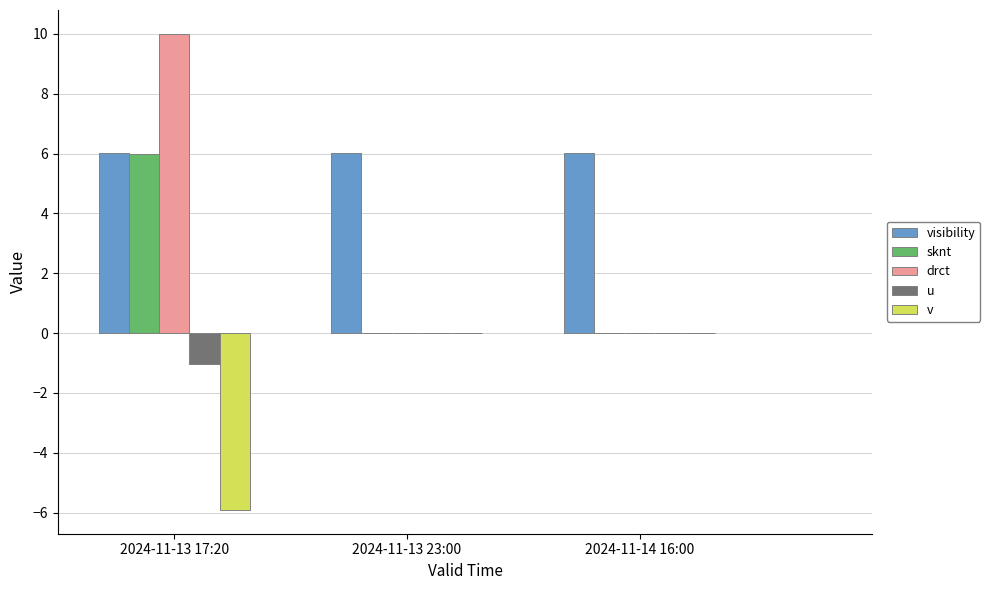

Is it true that sknt equals -2.2 at 2024-11-13 23:00?

False